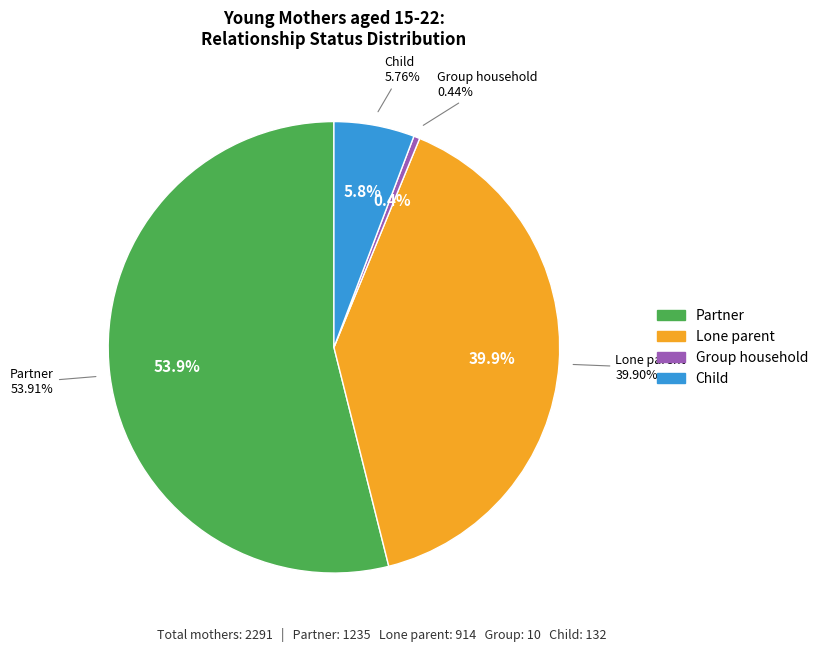

True or false: Lone parent accounts for 47% of the total.

False